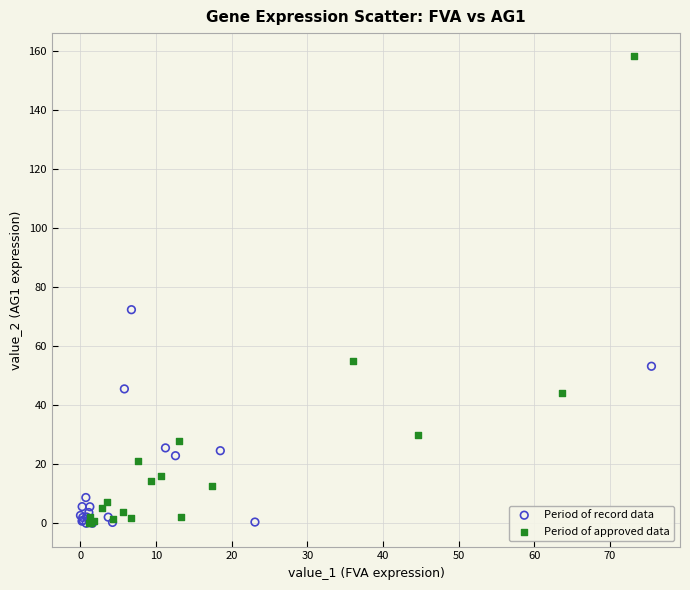

Which series has the largest Y range (max minus min)?

Period of approved data